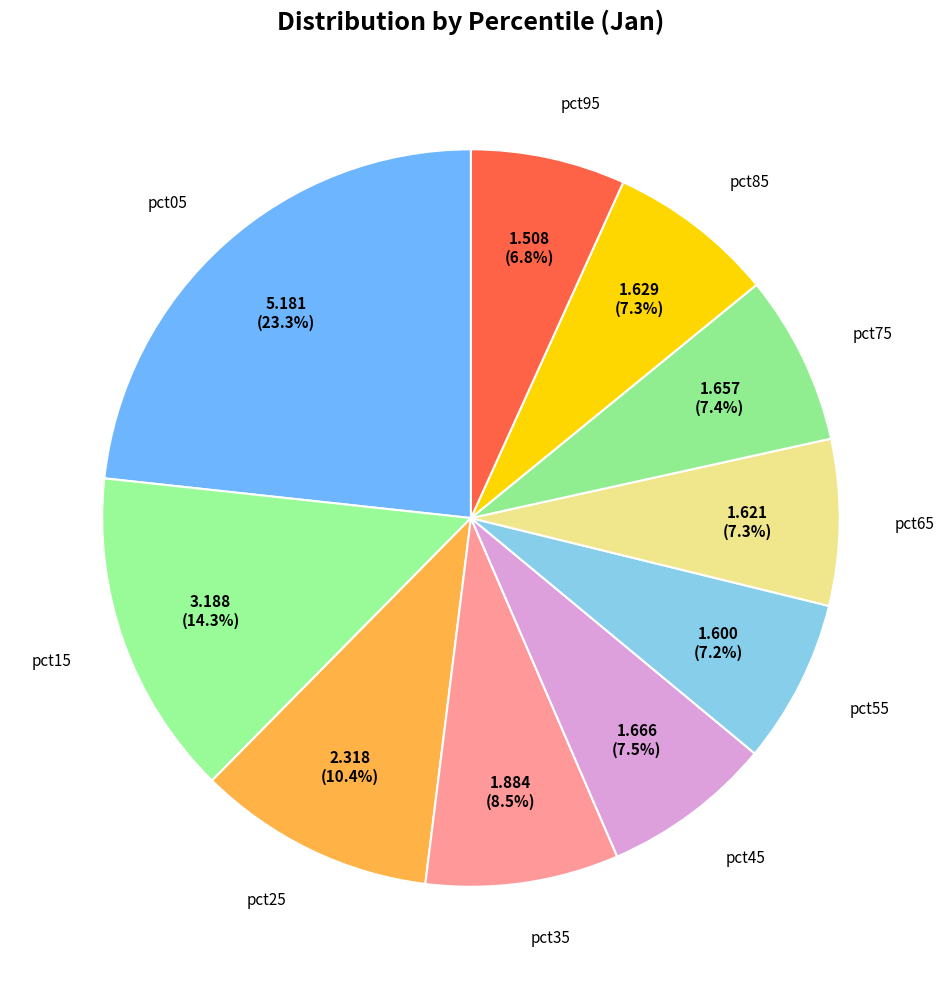

How many segments does this pie chart have?

10